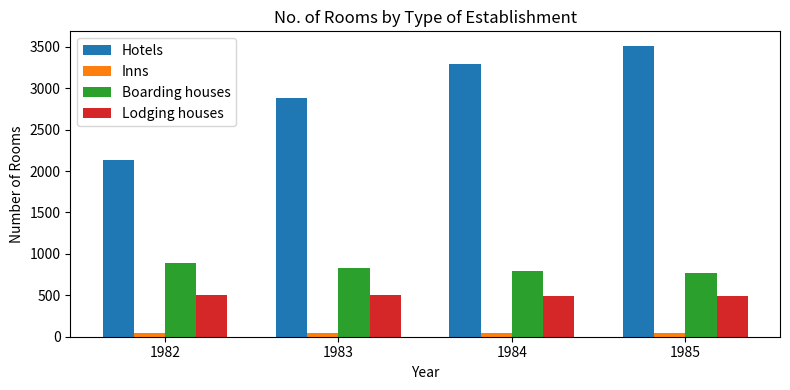

What are all the series names shown in the legend?

Hotels, Inns, Boarding houses, Lodging houses